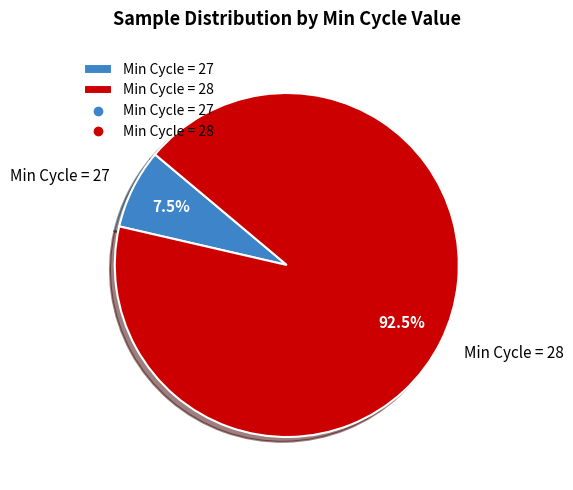

Approximately how many times larger is the value at Min Cycle = 28 compared to Min Cycle = 27?

12.3